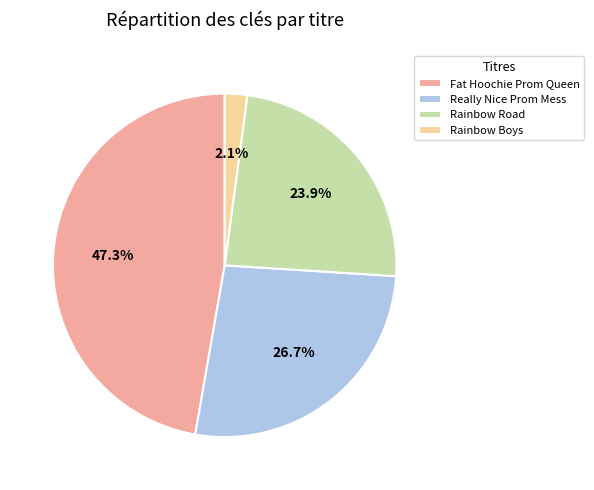

How many segments does this pie chart have?

4